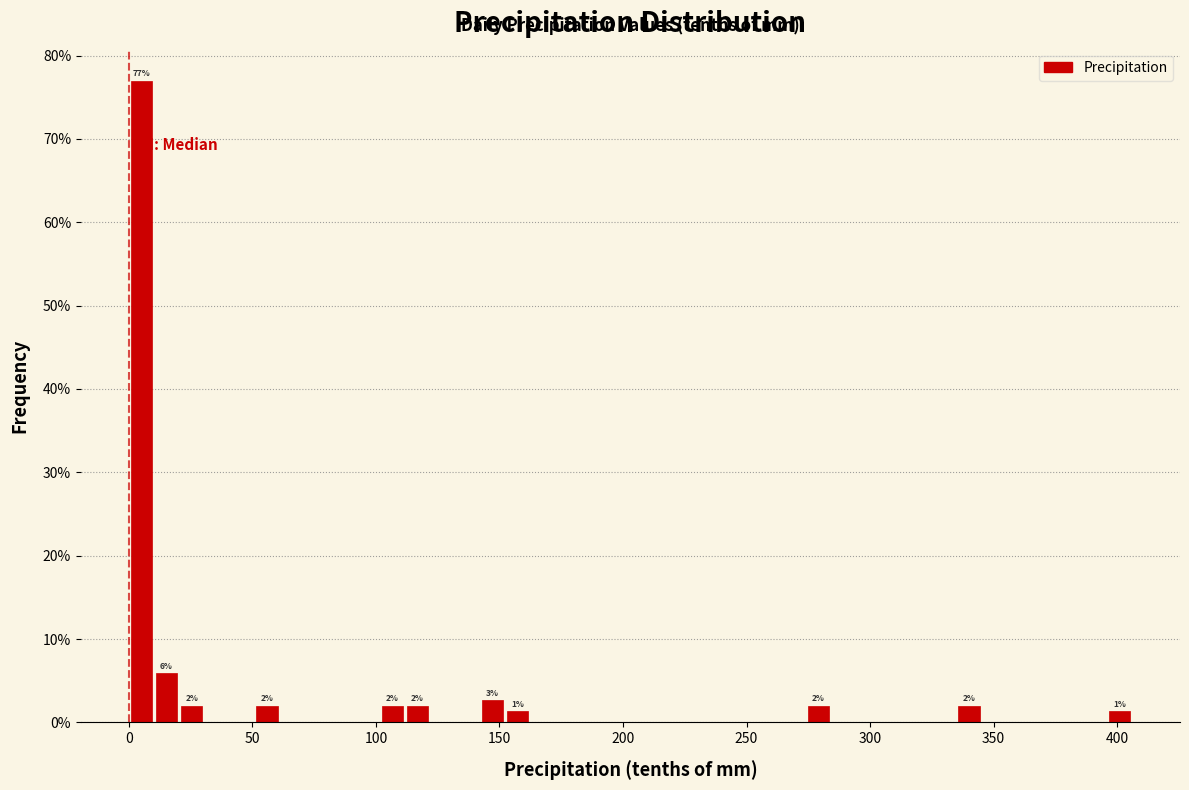

Around what value on the x-axis is the tallest bar? Give the approximate position of its centre, as read against the axis.

5